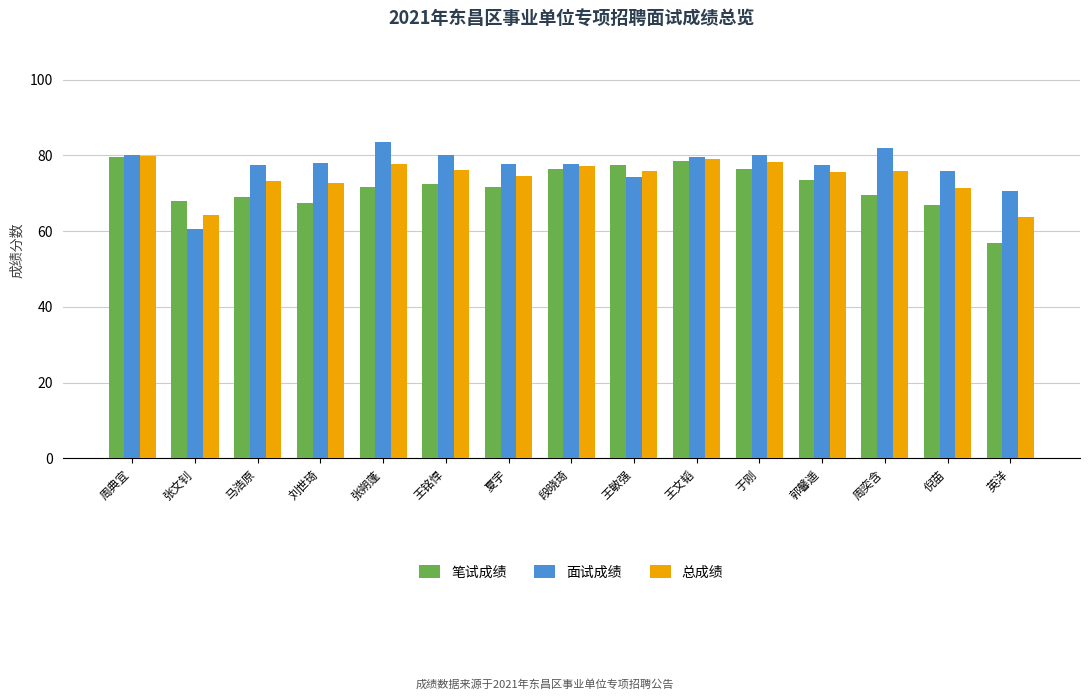

At which label does 面试成绩 reach its peak?

张朔蓬